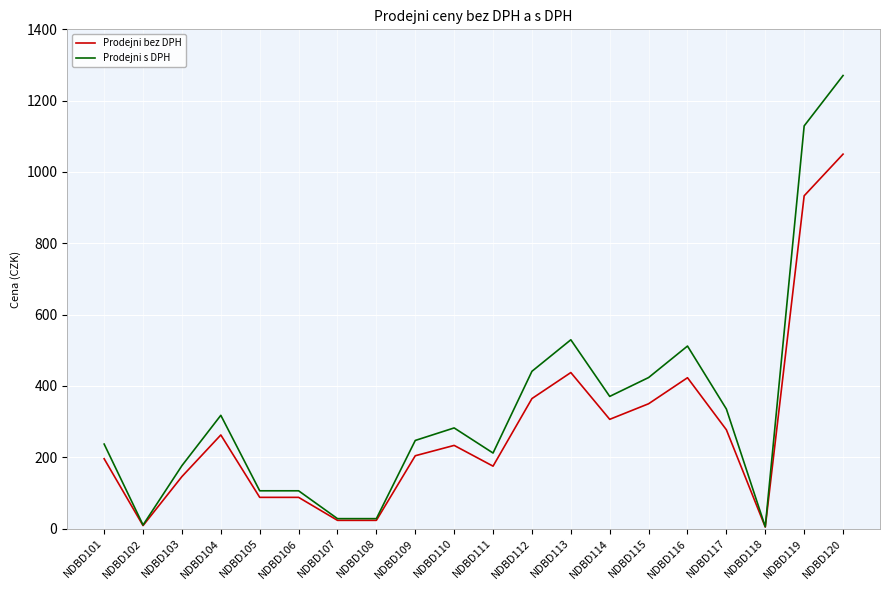

Which series changed the most between NDBD106 and NDBD120?

Prodejni s DPH